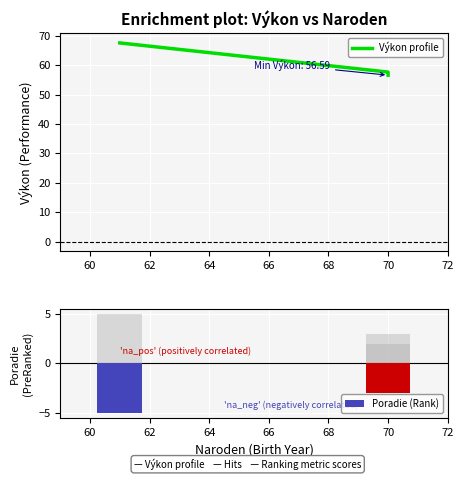

Rank the series at 62 from lowest to highest value.

Poradie (Rank), Výkon profile